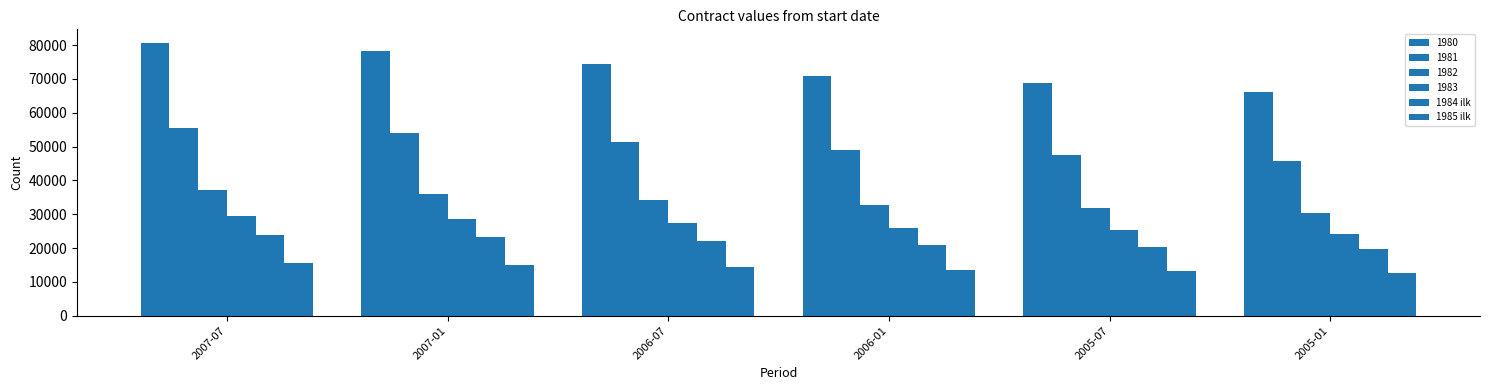

Count the number of categories in the chart.

6